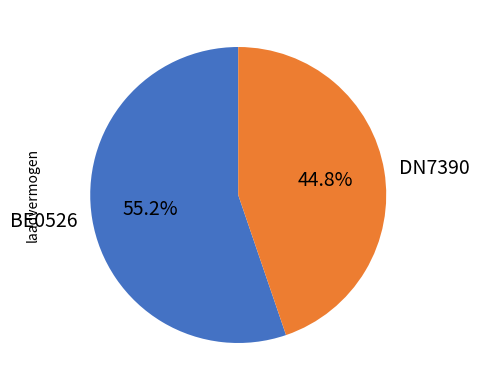

True or false: BE0526 accounts for 60% of the total.

False